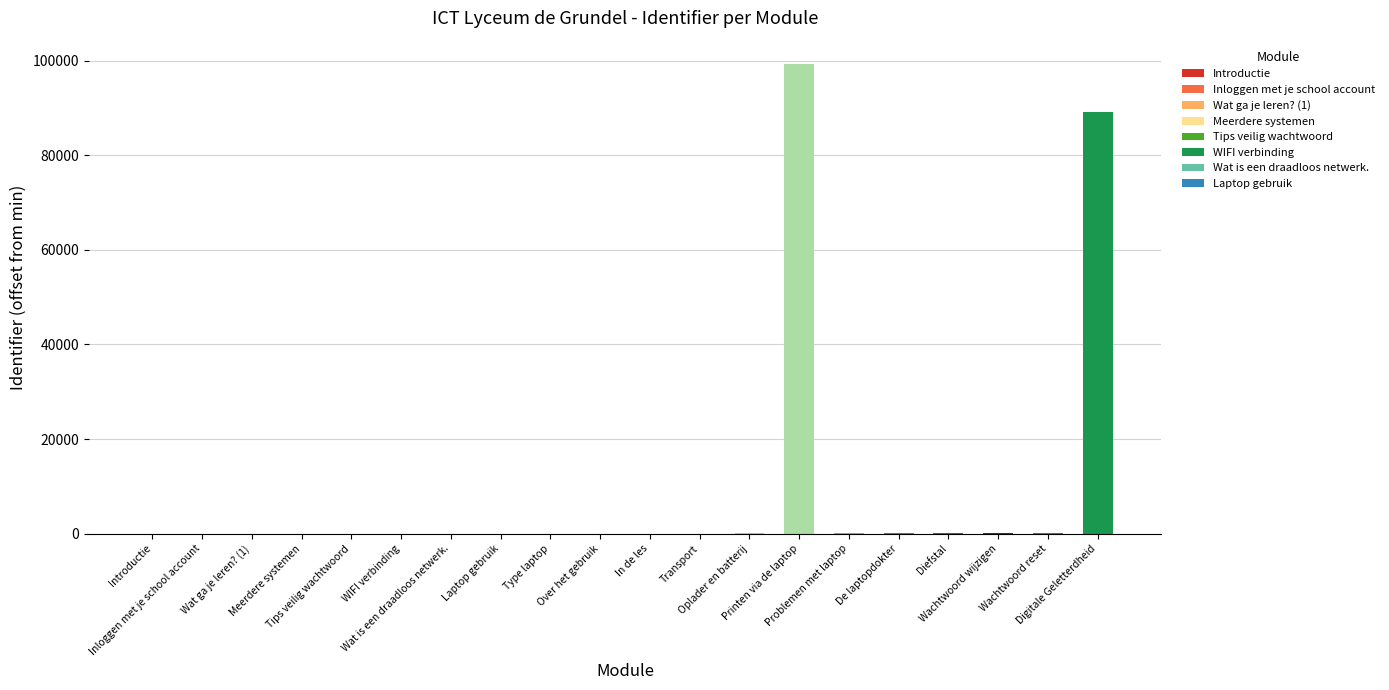

What is the sum of all values?

188934